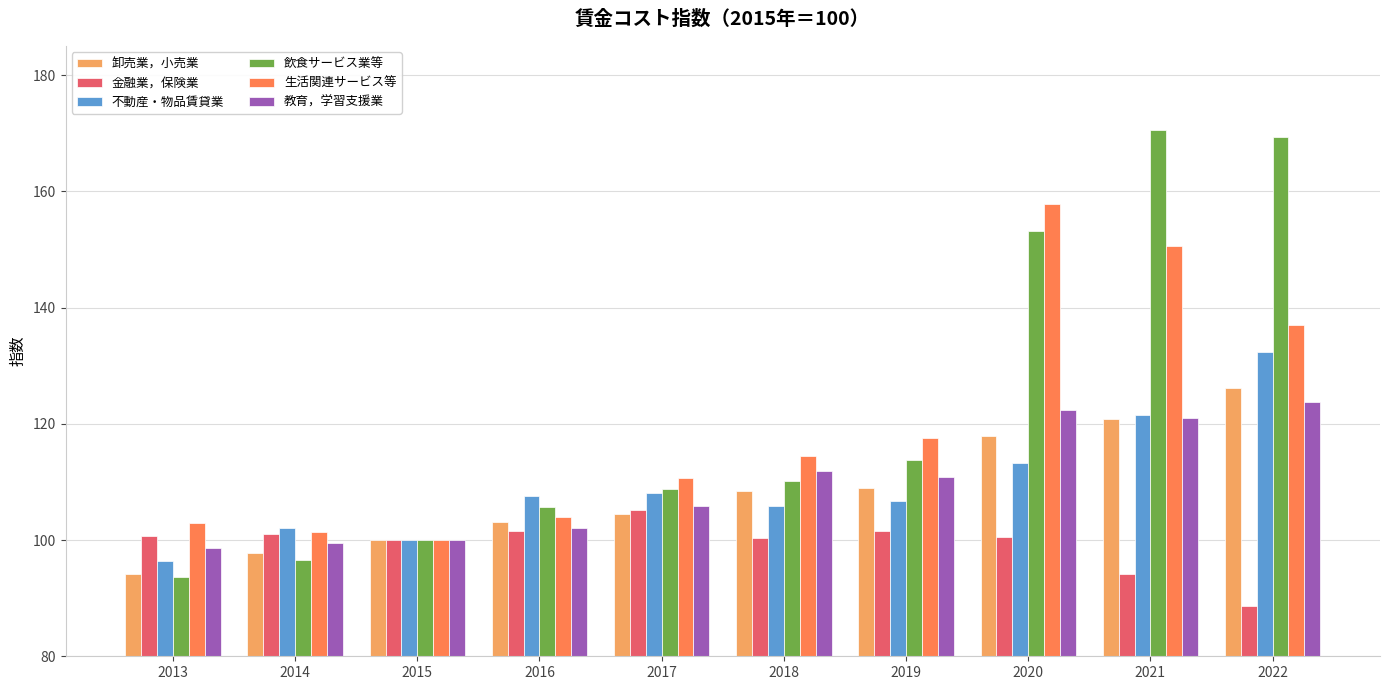

Read the 教育，学習支援業 value at 2016.

102.1